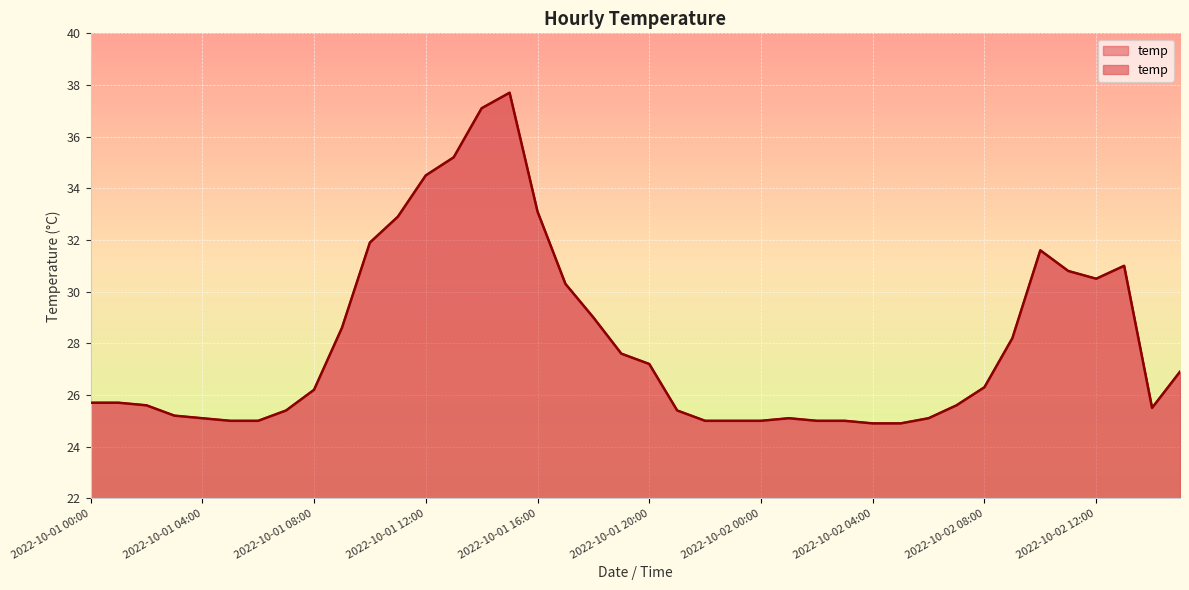

What is the difference between the maximum and minimum values?

12.8